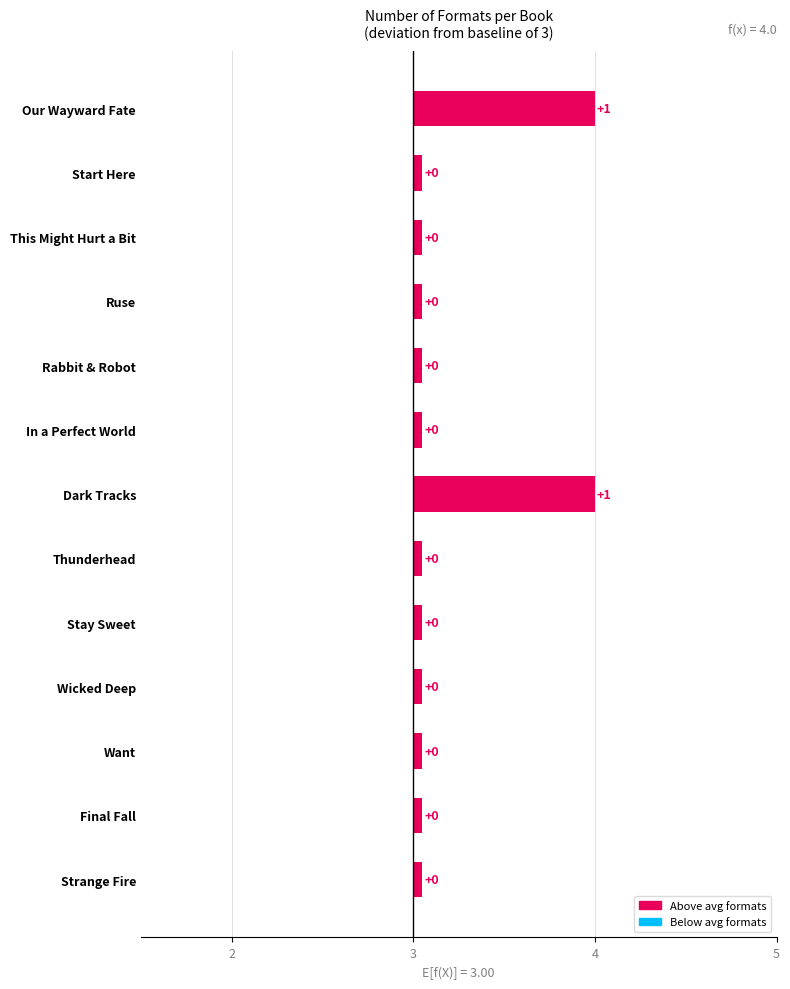

What is the label of the 11th bar from the right?

This Might Hurt a Bit